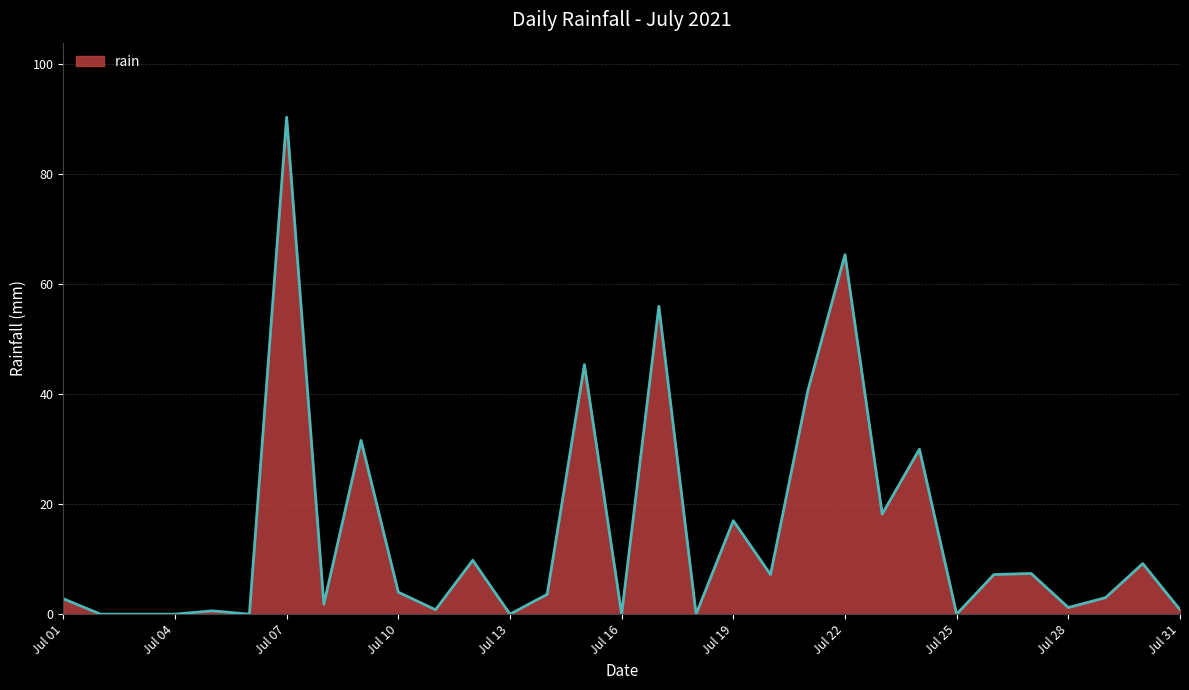

How many lines are shown in the chart?

1